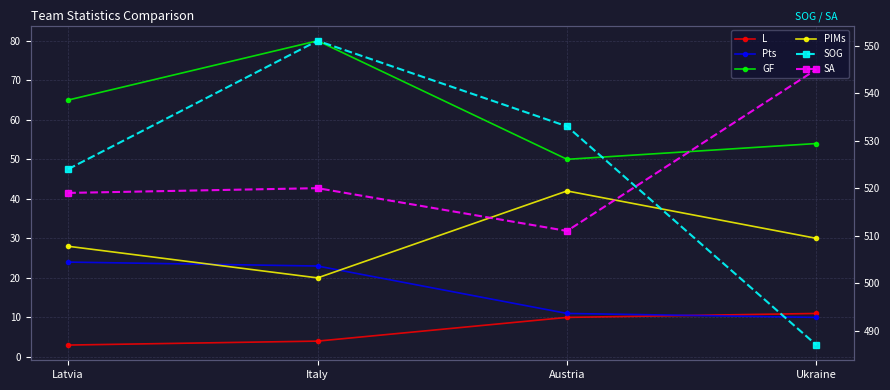

True or false: L has more than 2 points higher than both neighbors.

False